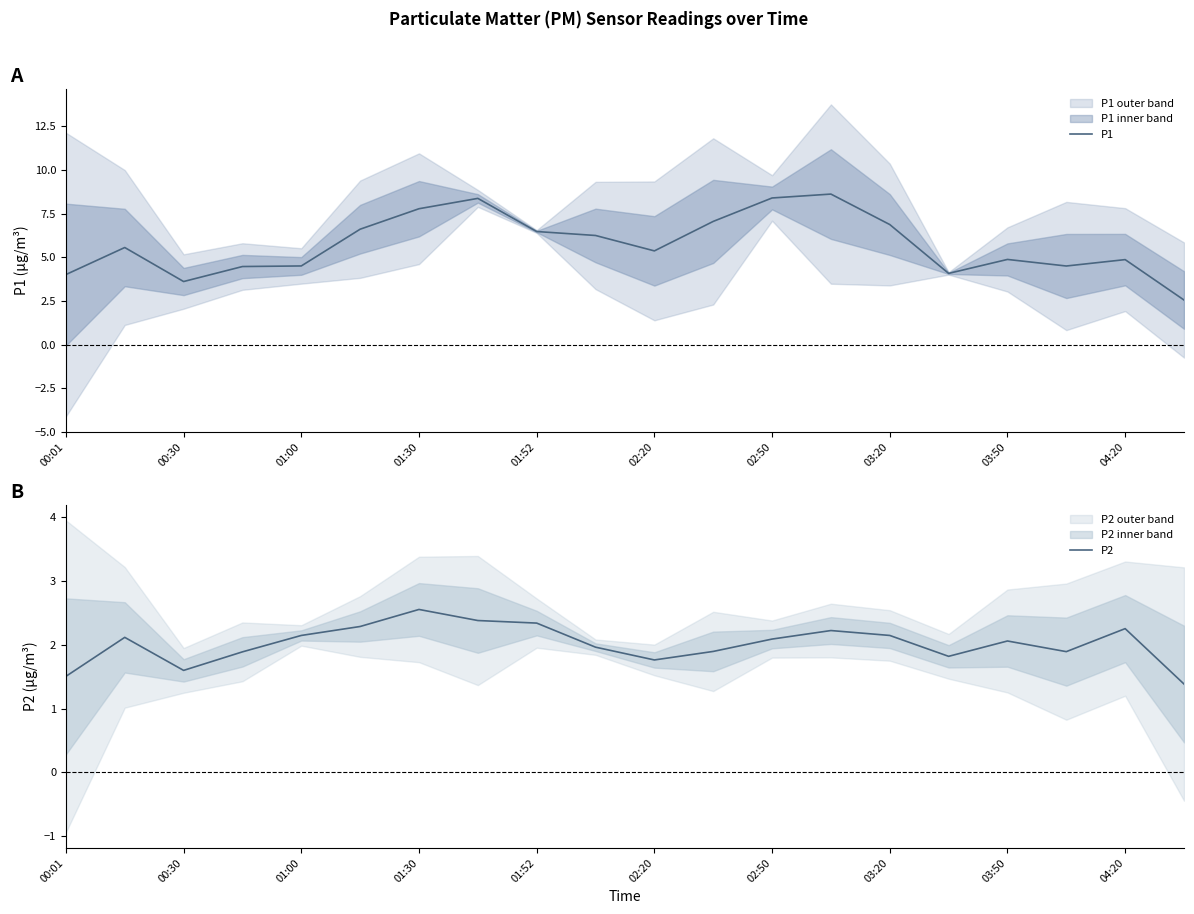

Is it true that P1 equals 2.8 at 03:50?

False